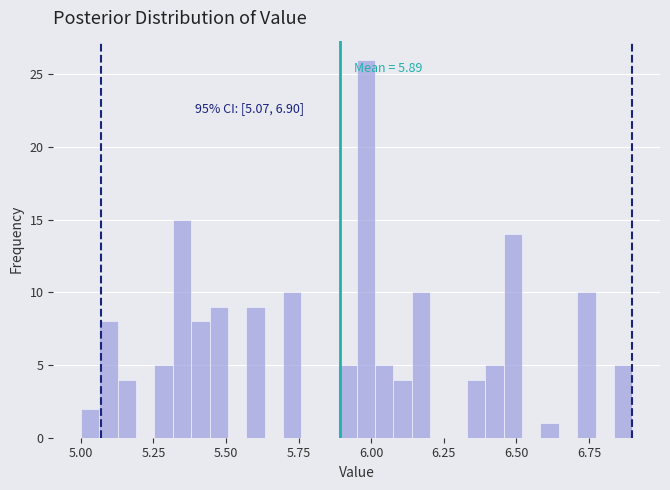

Around what value on the x-axis is the tallest bar? Give the approximate position of its centre, as read against the axis.

6.00